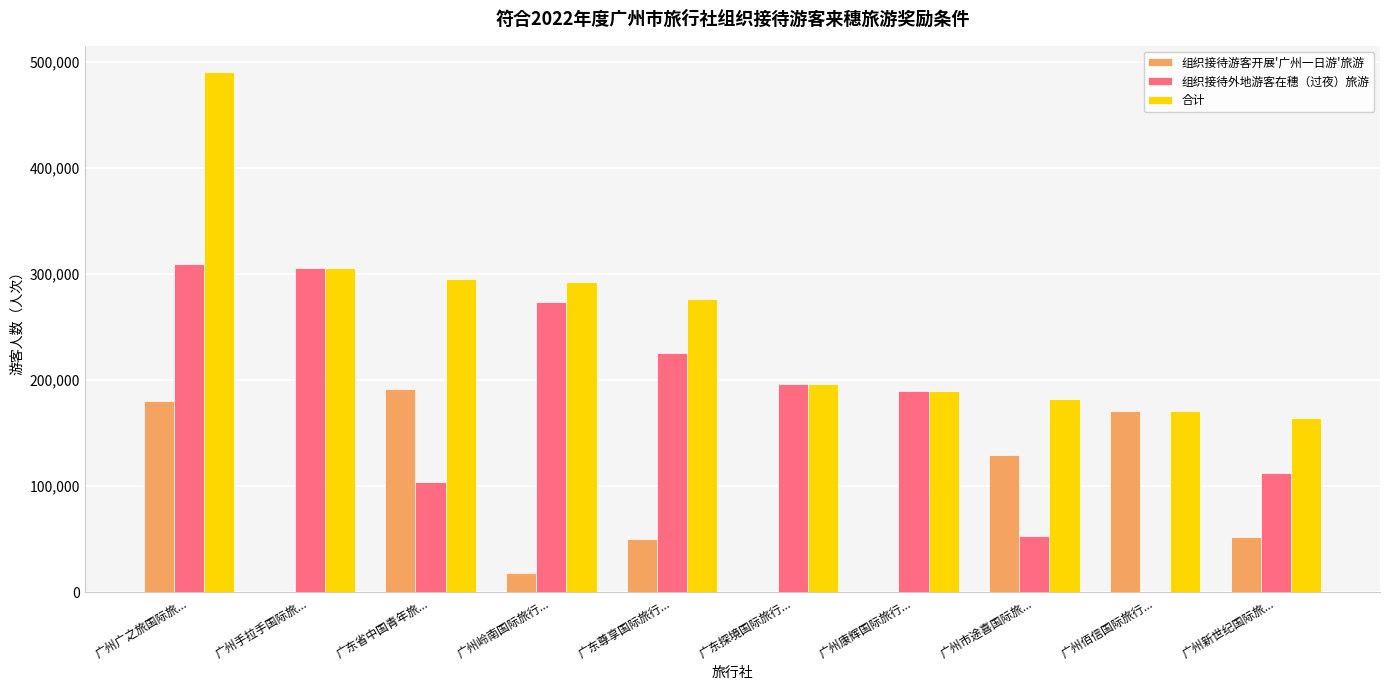

Which category has the highest value across all series?

广州广之旅国际旅...